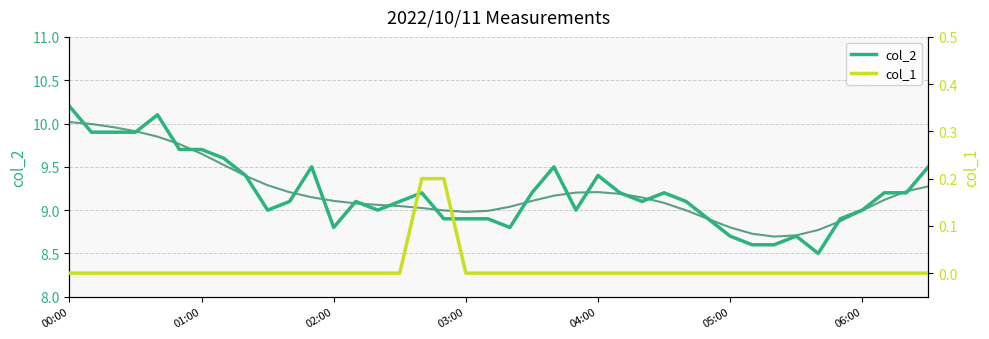

Which category has the lowest value in the col_2 series?

34